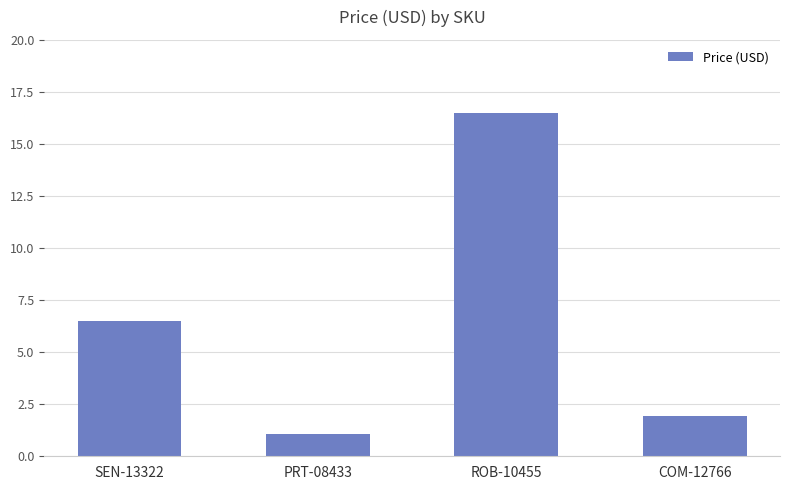

How many values exceed 6?

2